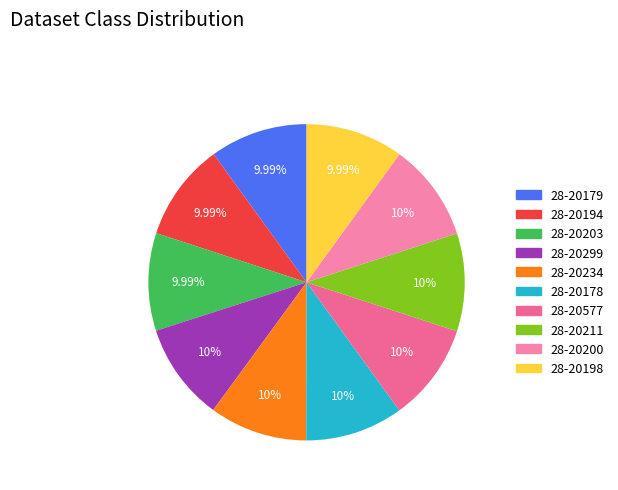

Is the sum of 28-20198 and 28-20178 greater than half?

No